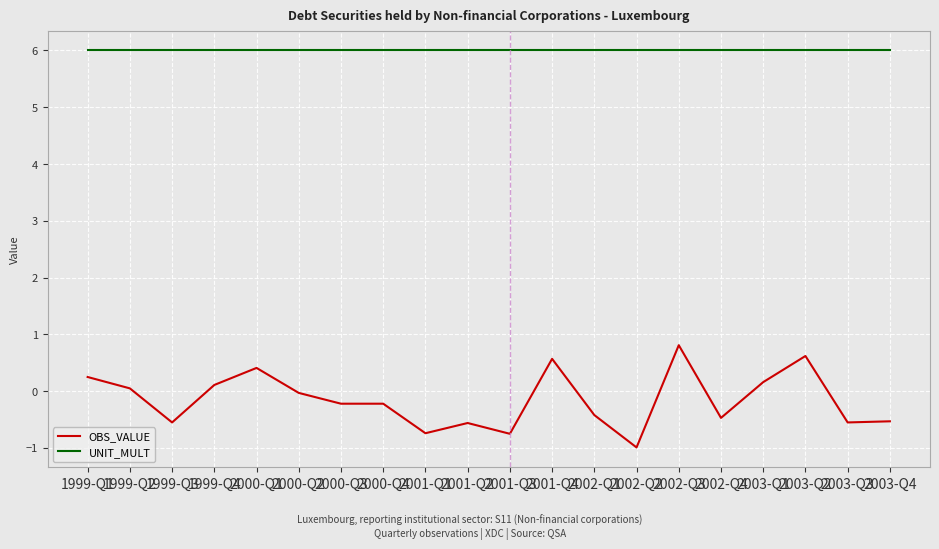

At 2003-Q3, list the series in order from smallest to largest.

OBS_VALUE, UNIT_MULT